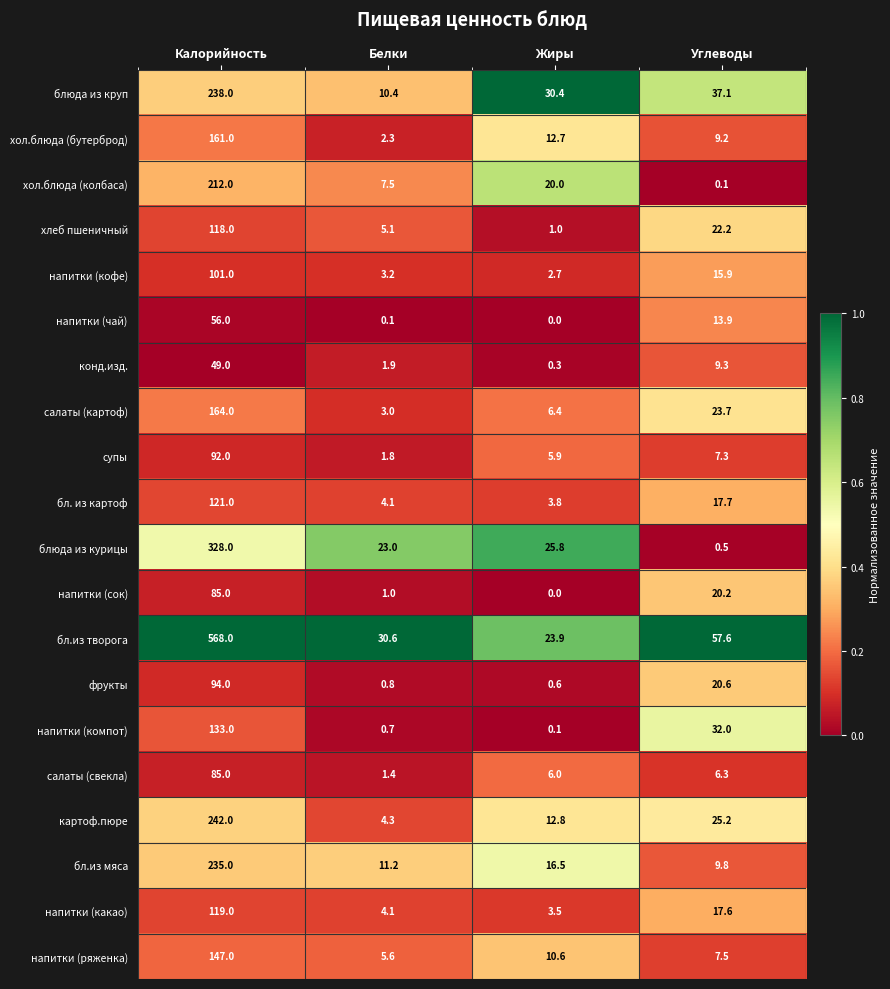

What is the difference between the напитки (компот) values at Белки and Жиры?

0.6